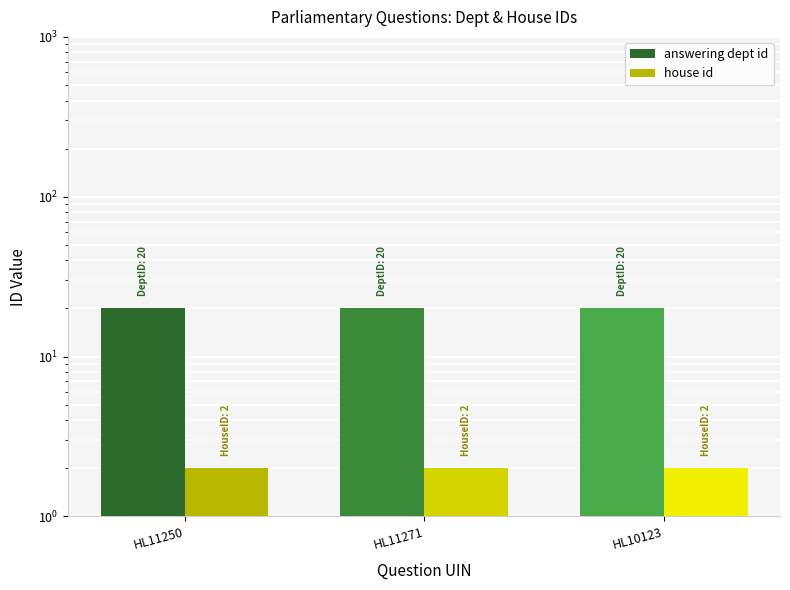

Does the chart contain stacked bars?

No